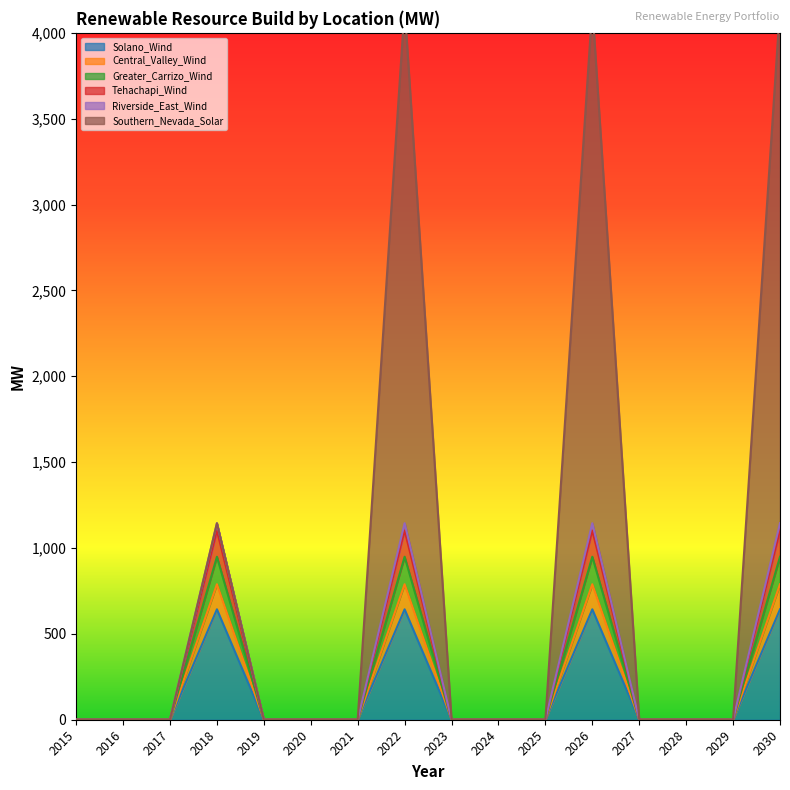

True or false: Solano_Wind has more than 1 points higher than both neighbors.

True